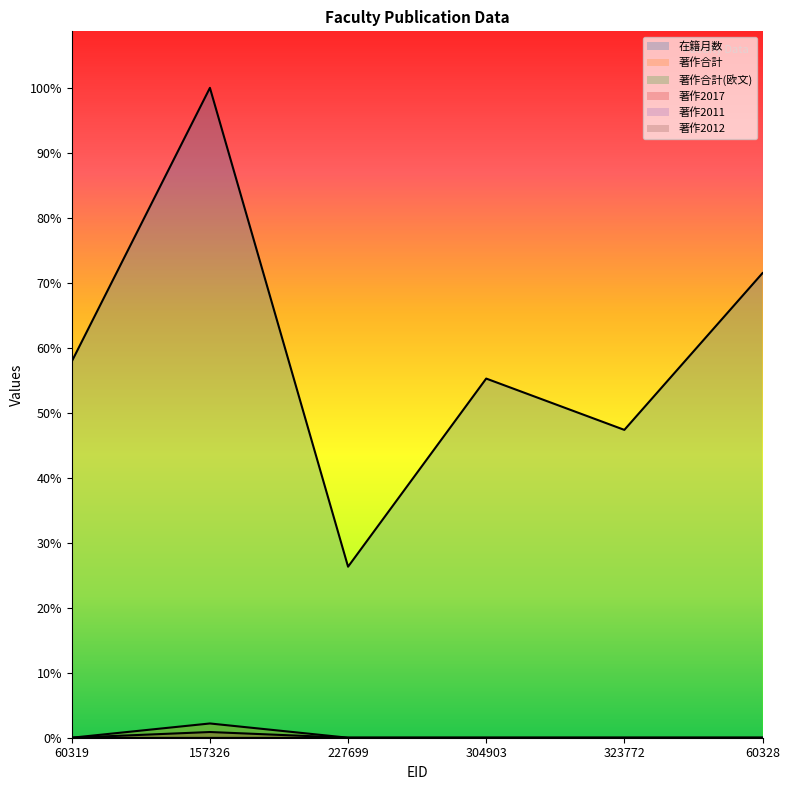

What is the average value of the 著作2017 series?

0.3